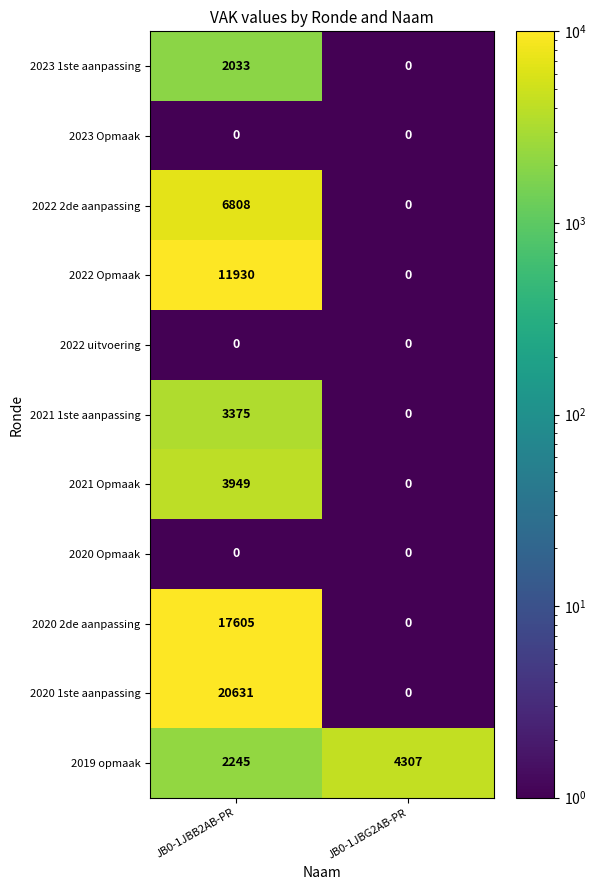

Rank the categories by 2022 2de aanpassing value from highest to lowest.

JB0-1JBB2AB-PR, JB0-1JBG2AB-PR